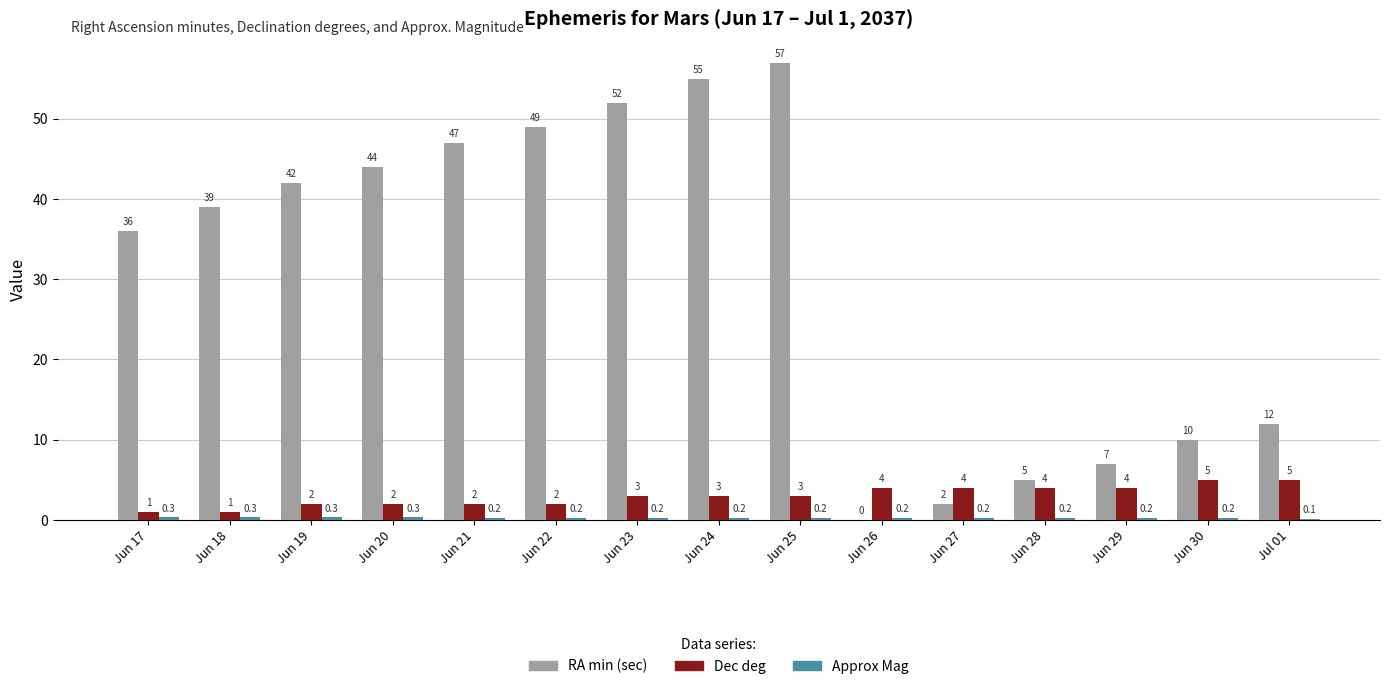

What is the maximum value shown in the chart?

57.0